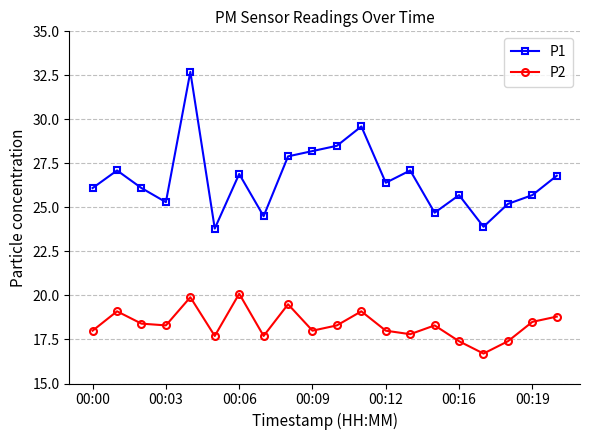

Rank the series by their maximum value, from highest to lowest.

P1, P2